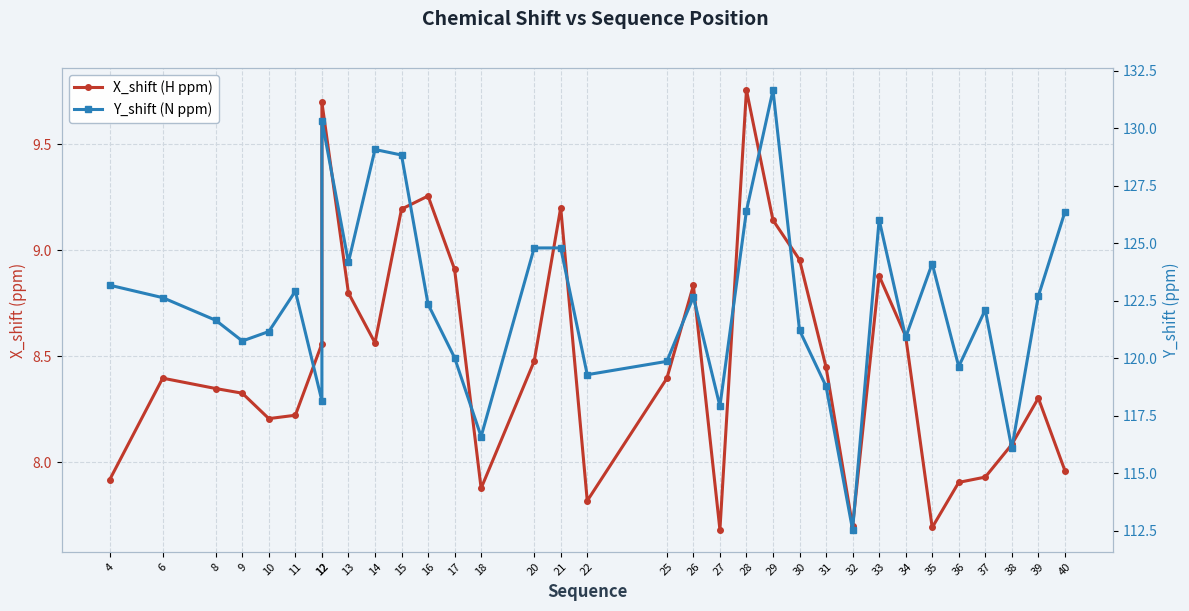

The Y_shift (N ppm) series shows 121.2 at 10. True or false?

True